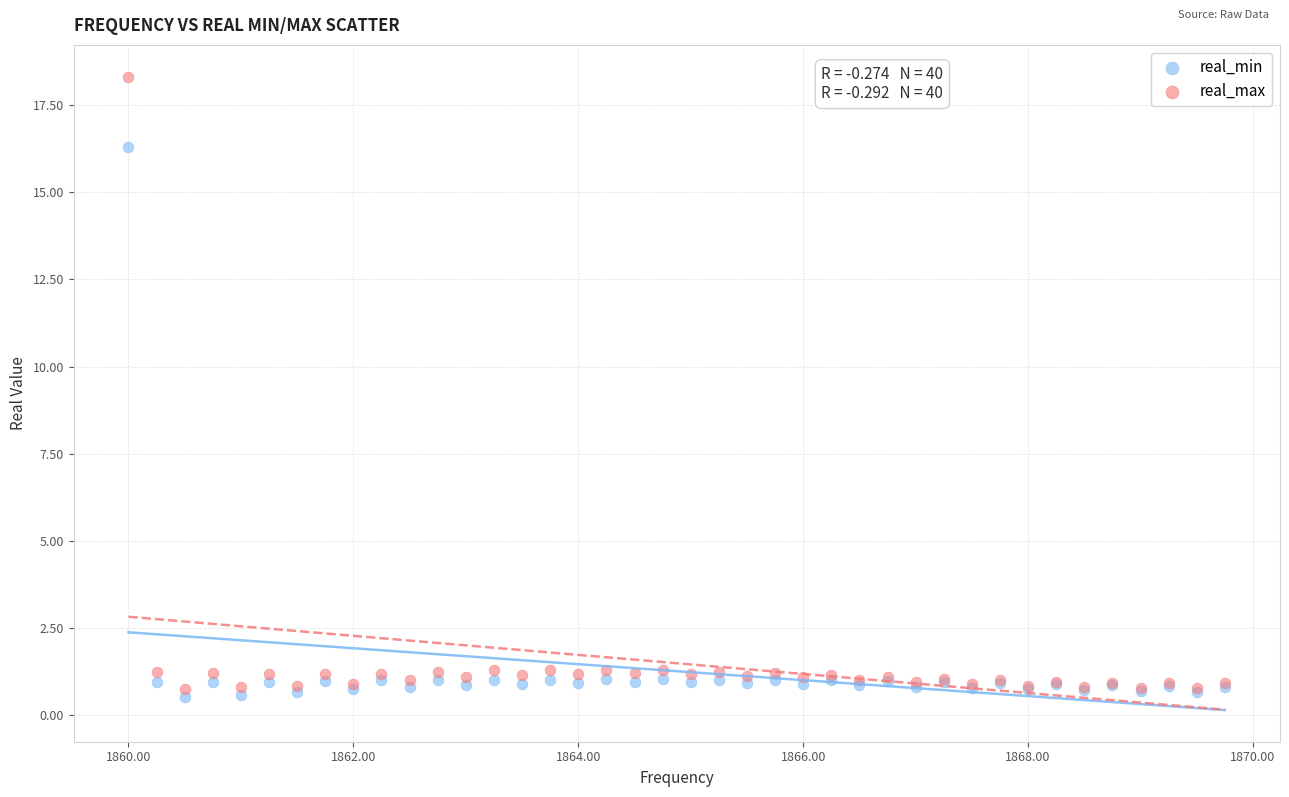

Which series has the widest spread of Y values?

real_max